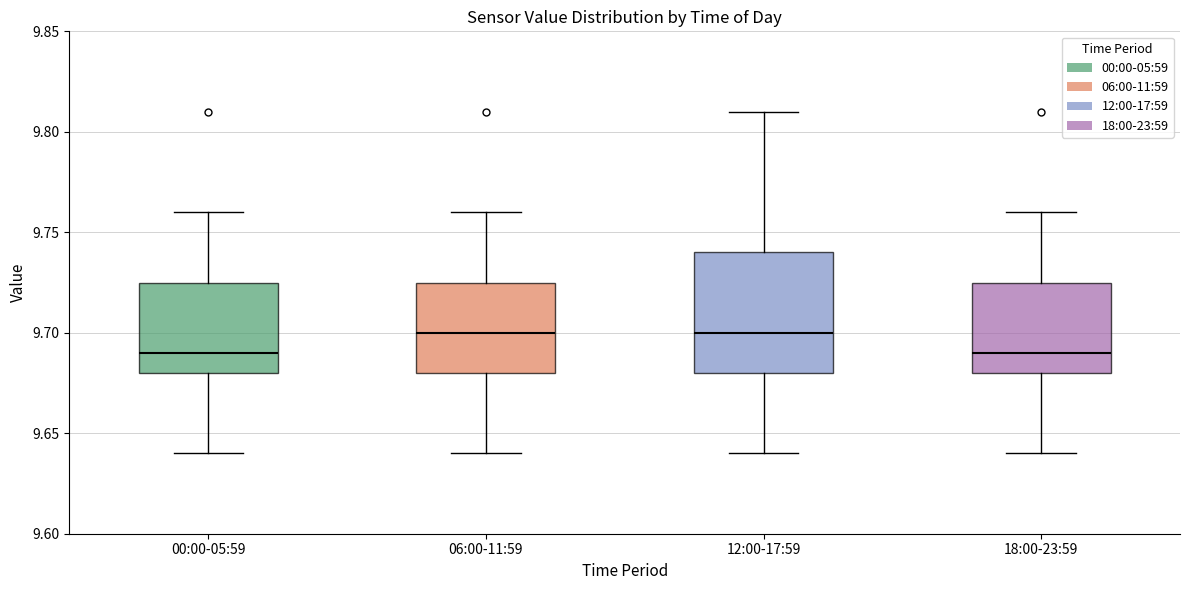

Reading left to right, transcribe this box plot: for each box, give where its median line is, the range the box spans, and where its two whiskers end, as read against the y-axis. The values are not printed on the chart, so give them approximately, as read against the axis.

00:00-05:59: median 9.690, box 9.680 to 9.725, whiskers 9.640 to 9.760
06:00-11:59: median 9.700, box 9.680 to 9.725, whiskers 9.640 to 9.760
12:00-17:59: median 9.700, box 9.680 to 9.740, whiskers 9.640 to 9.810
18:00-23:59: median 9.690, box 9.680 to 9.725, whiskers 9.640 to 9.760